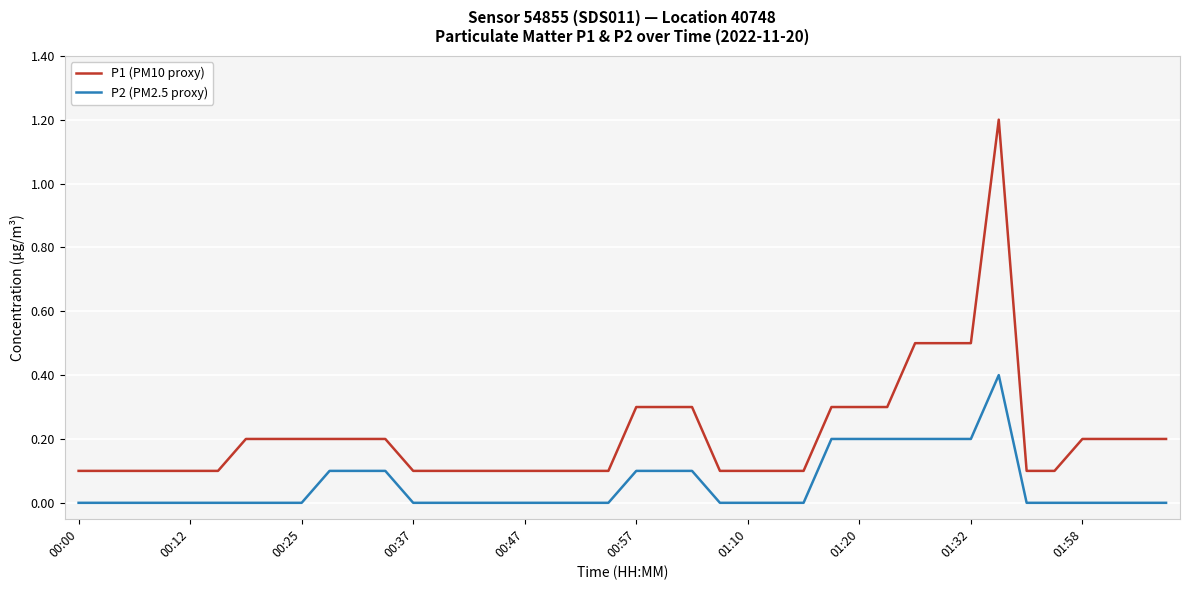

Reading right to left, what are all the values shown in this chart?

P1 (PM10 proxy): 0.2	0.2	0.2	0.2	0.1	0.1	1.2	0.5	0.5	0.5	0.3	0.3	0.3	0.1	0.1	0.1	0.1	0.3	0.3	0.3	0.1	0.1	0.1	0.1	0.1	0.1	0.1	0.1	0.2	0.2	0.2	0.2	0.2	0.2	0.1	0.1	0.1	0.1	0.1	0.1
P2 (PM2.5 proxy): 0.0	0.0	0.0	0.0	0.0	0.0	0.4	0.2	0.2	0.2	0.2	0.2	0.2	0.0	0.0	0.0	0.0	0.1	0.1	0.1	0.0	0.0	0.0	0.0	0.0	0.0	0.0	0.0	0.1	0.1	0.1	0.0	0.0	0.0	0.0	0.0	0.0	0.0	0.0	0.0